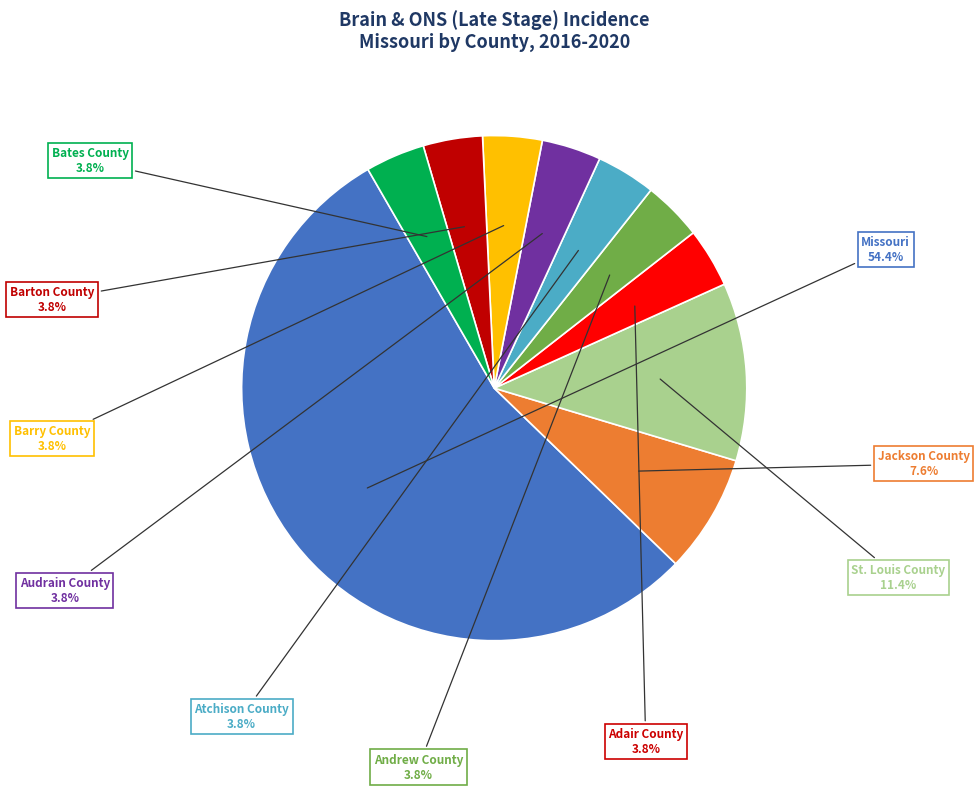

Is there any slice that represents more than half of the pie?

Yes